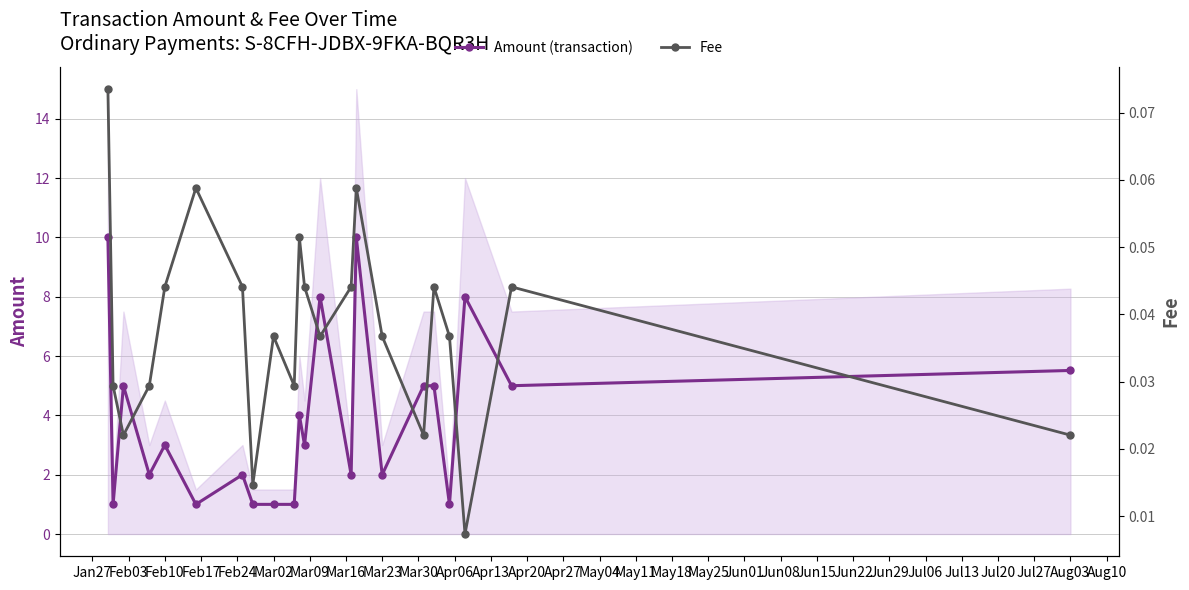

How many interior local valleys does the Amount (transaction) series have?

8